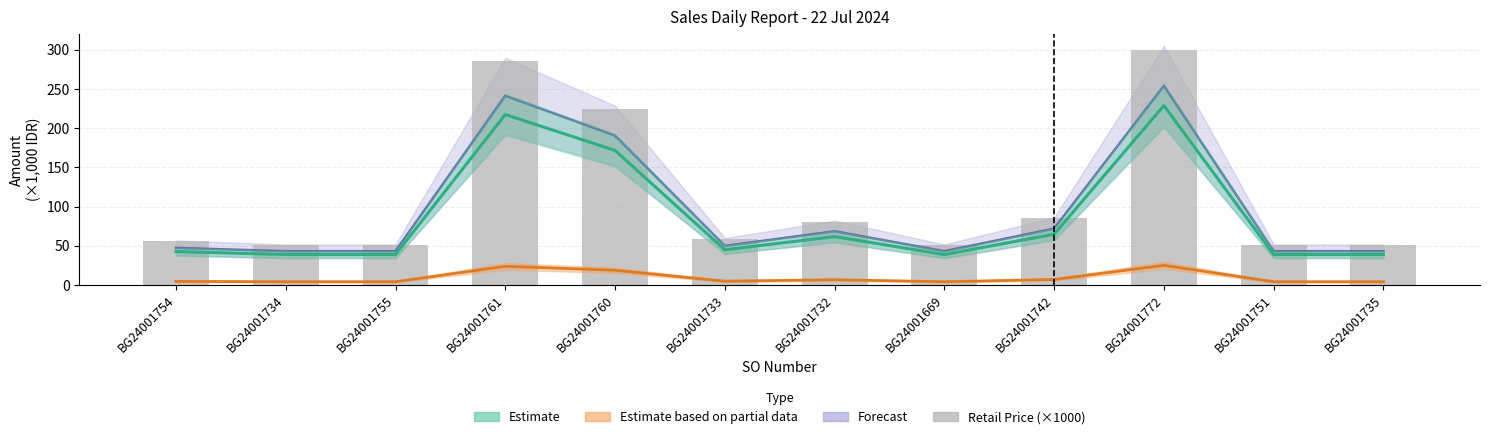

What is the difference between the values at BG24001732 and BG24001733?

22